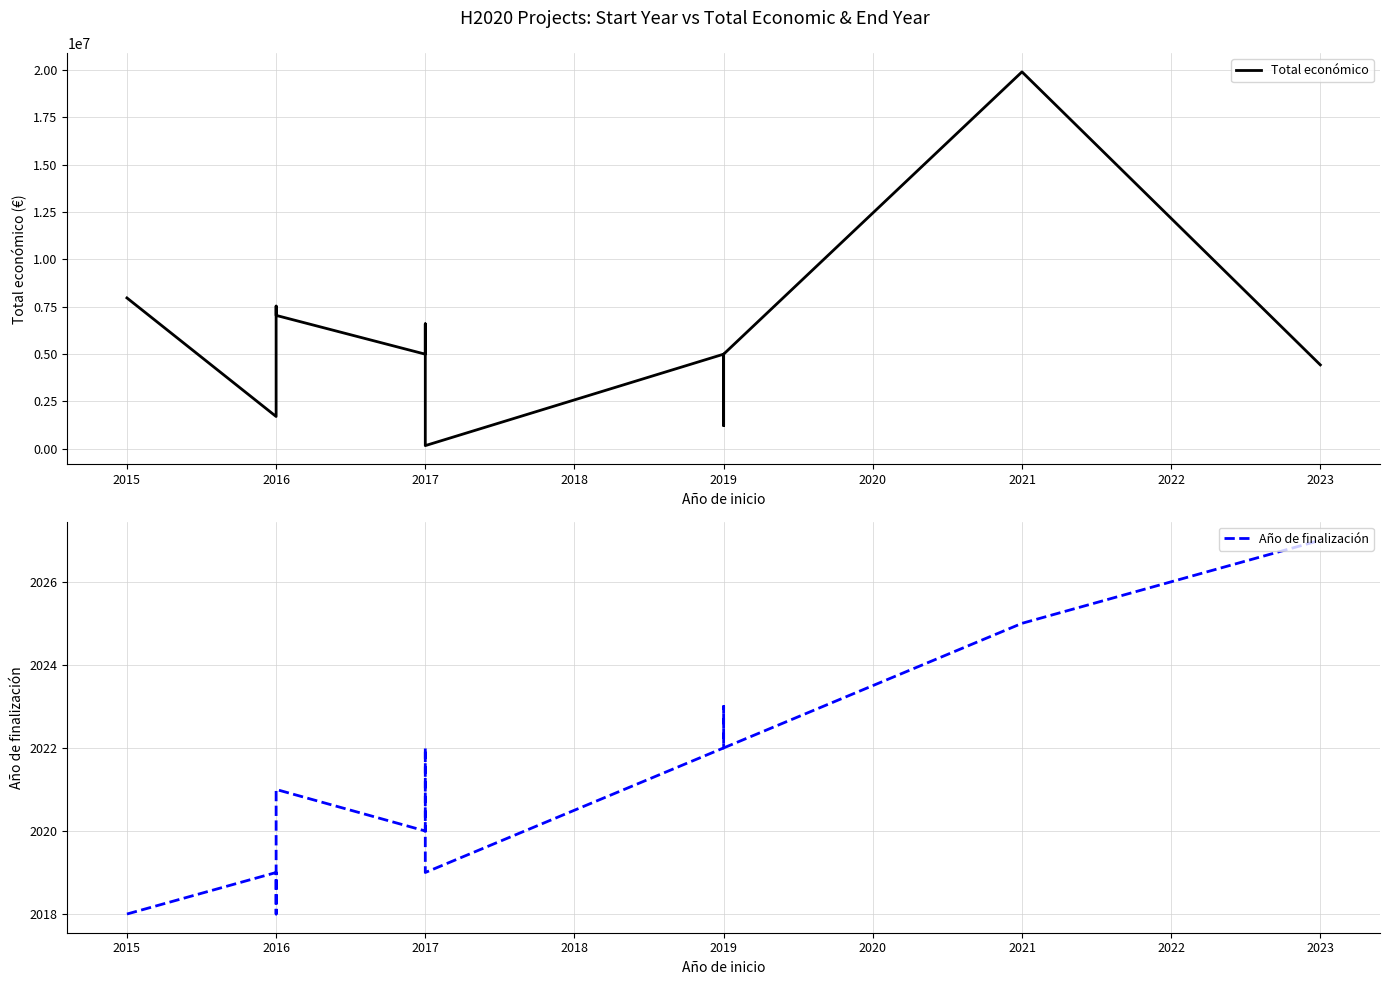

How many interior local peaks does the Total económico series have?

4